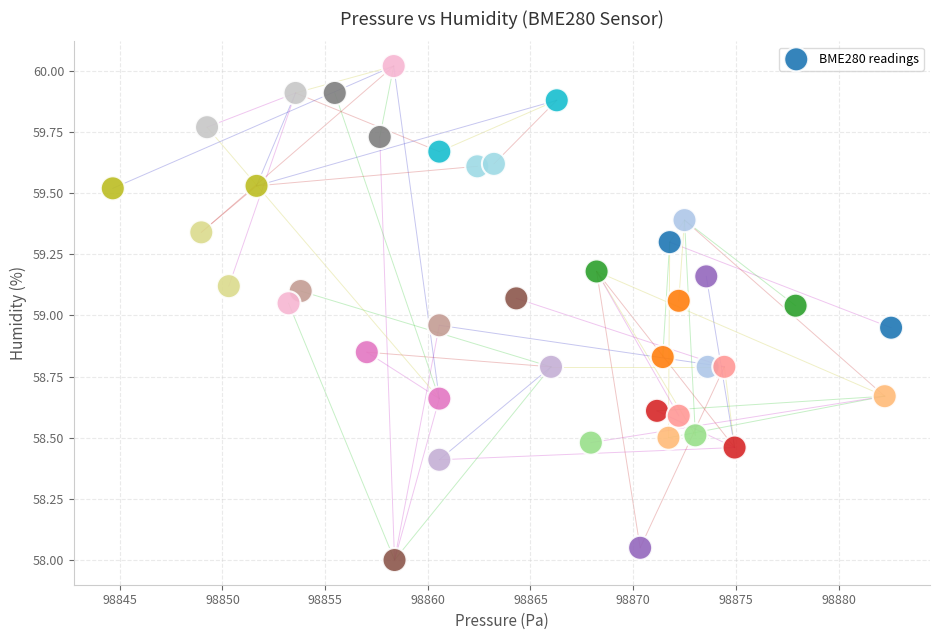

What is the range of X values (max minus min)?

37.9